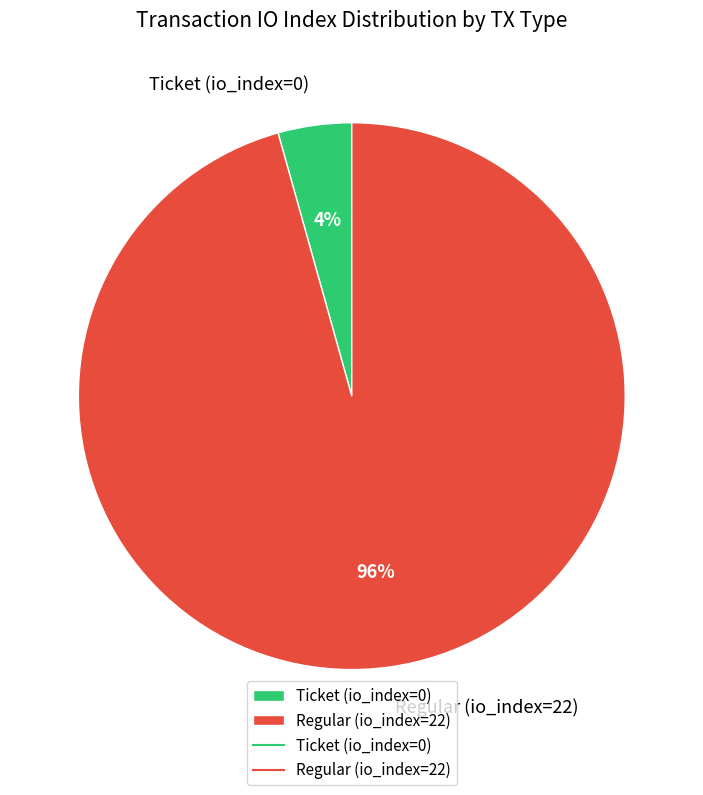

Is there any slice that represents more than half of the pie?

Yes